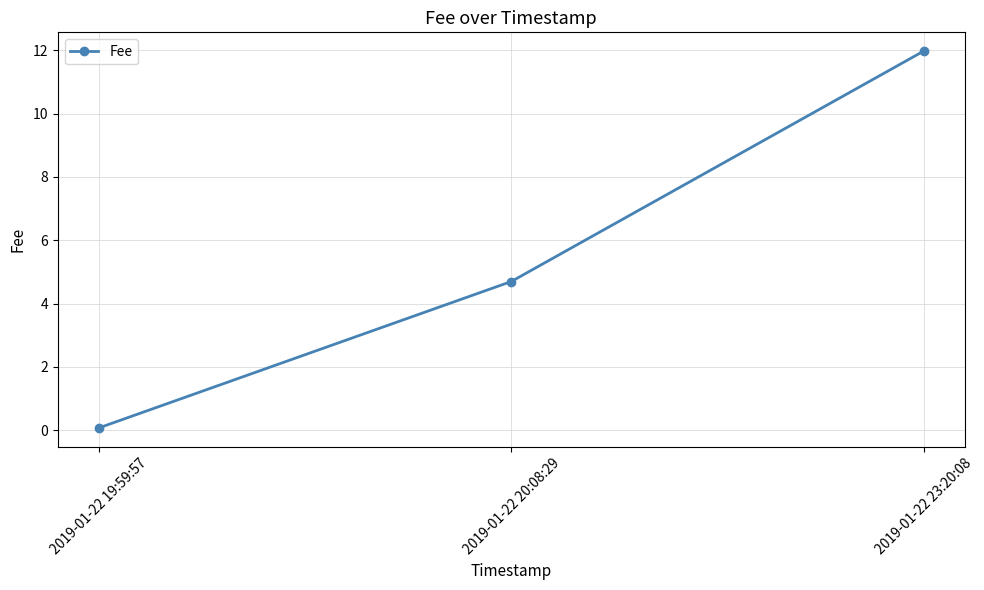

What is the label of the 3rd point from the left?

2019-01-22 23:20:08